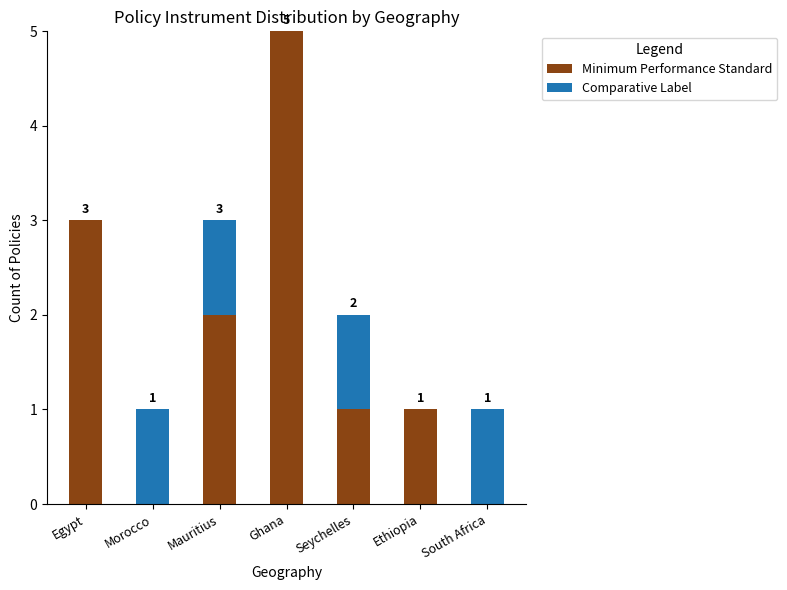

What are all the series names shown in the legend?

Minimum Performance Standard, Comparative Label